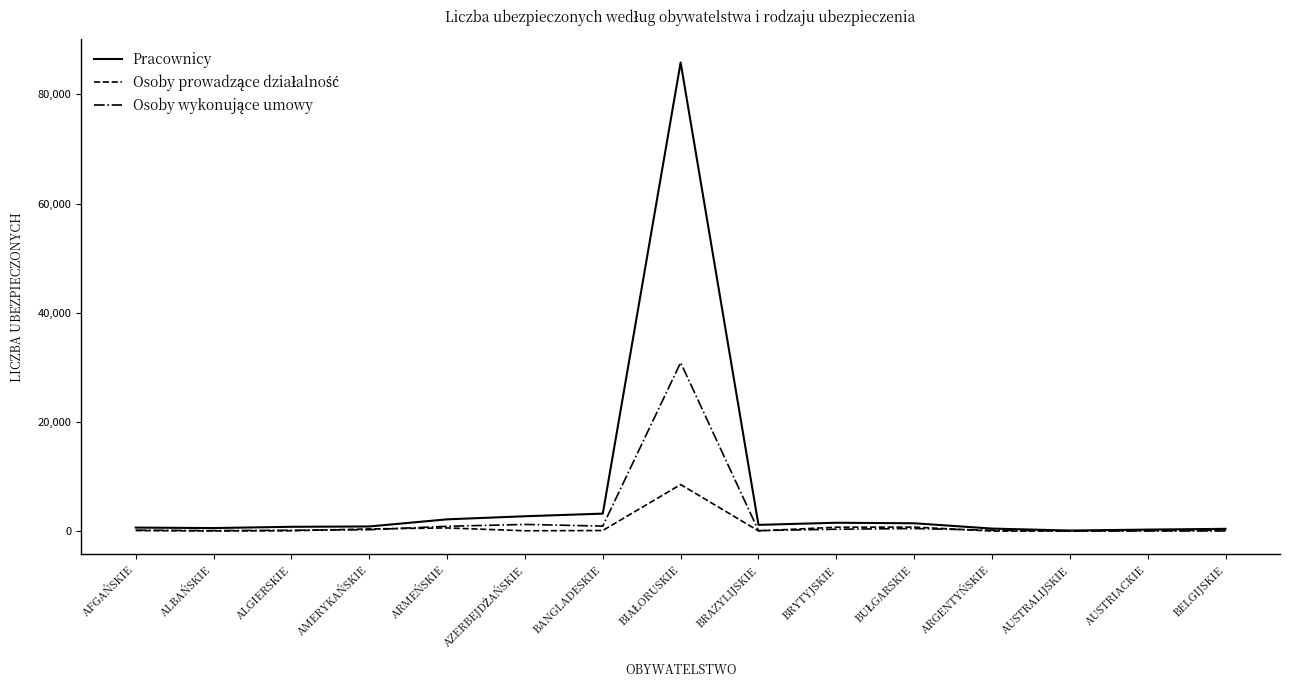

Which series has the largest range (max minus min)?

Pracownicy